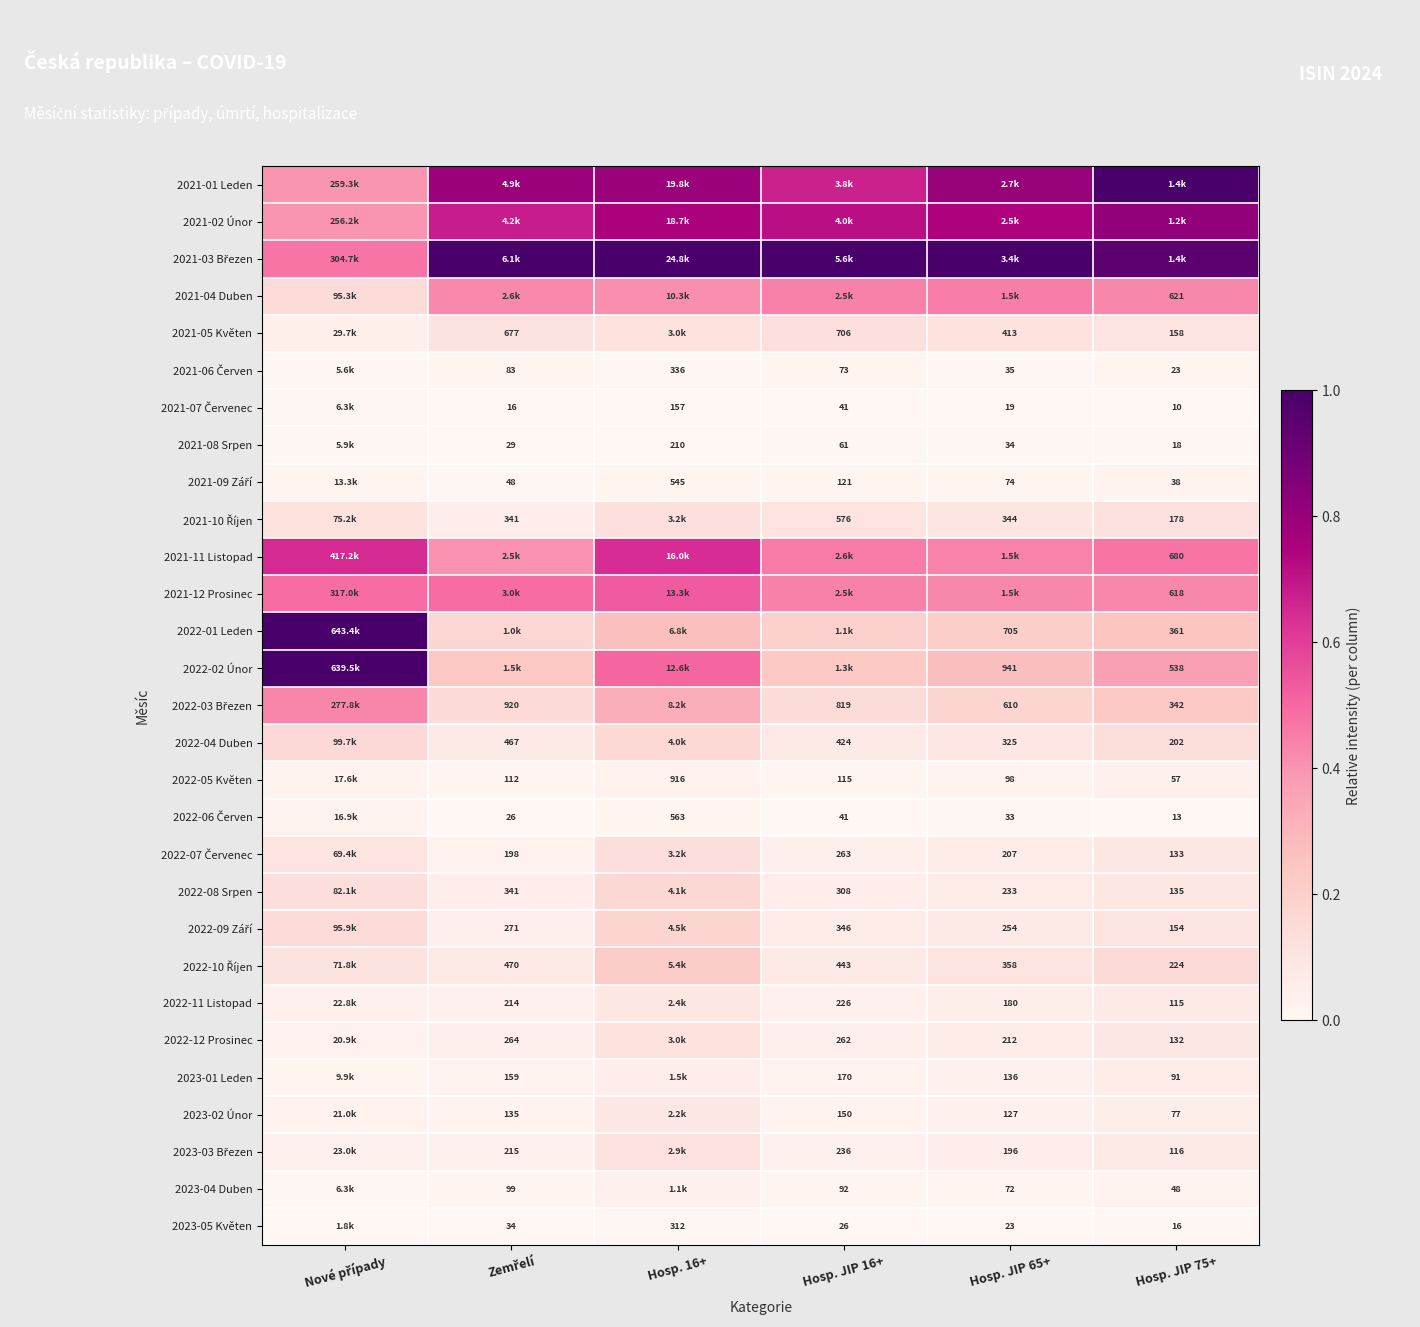

Which series has the widest spread of values?

2022-01 Leden